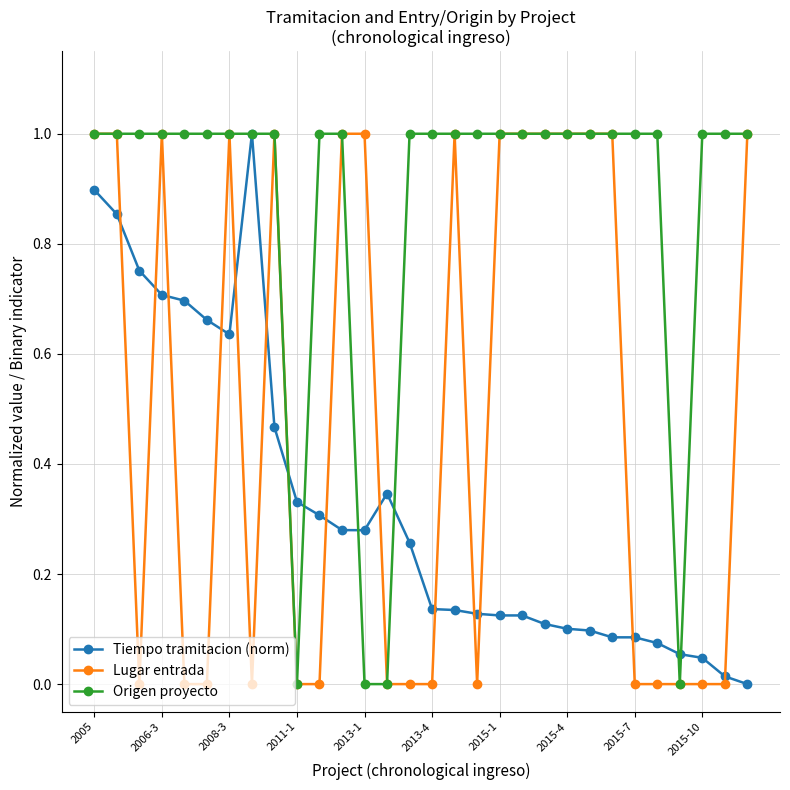

How many Lugar entrada values are between 0 and 1?

30